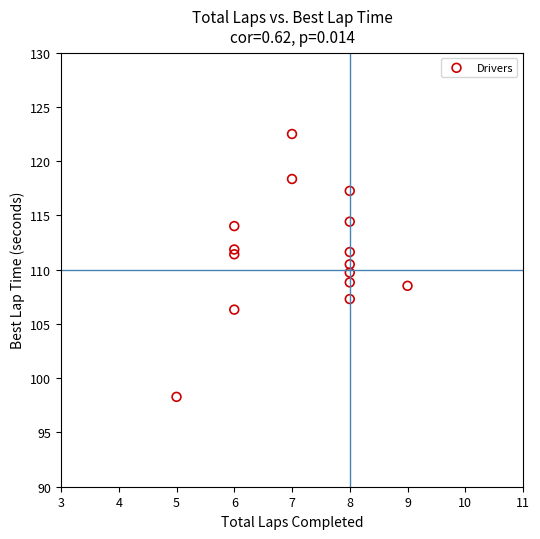

What is the range of X values (max minus min)?

4.0